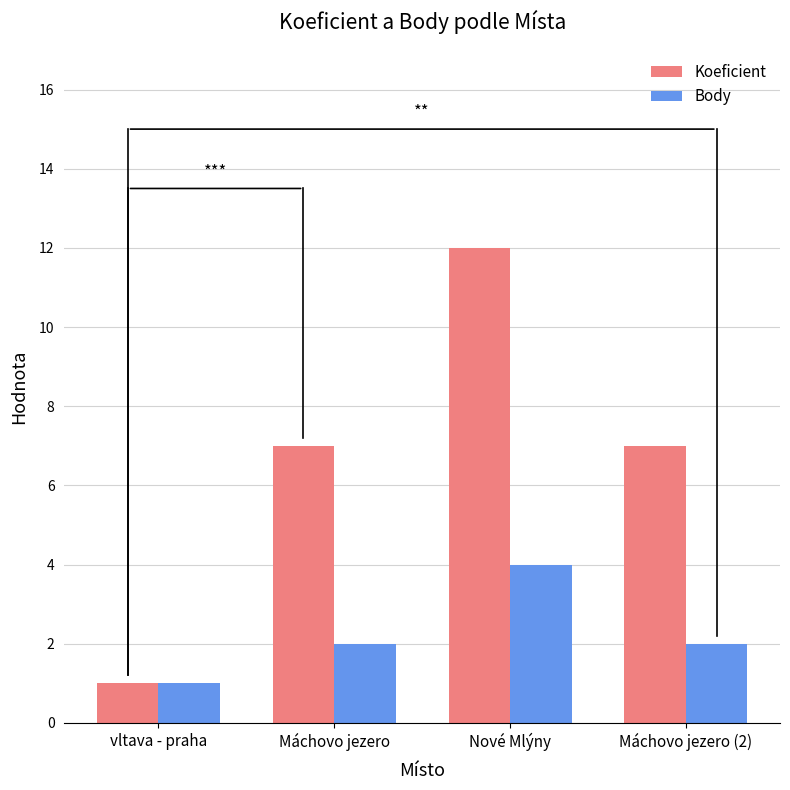

Between vltava - praha and Máchovo jezero (2), which series saw the biggest shift?

Koeficient